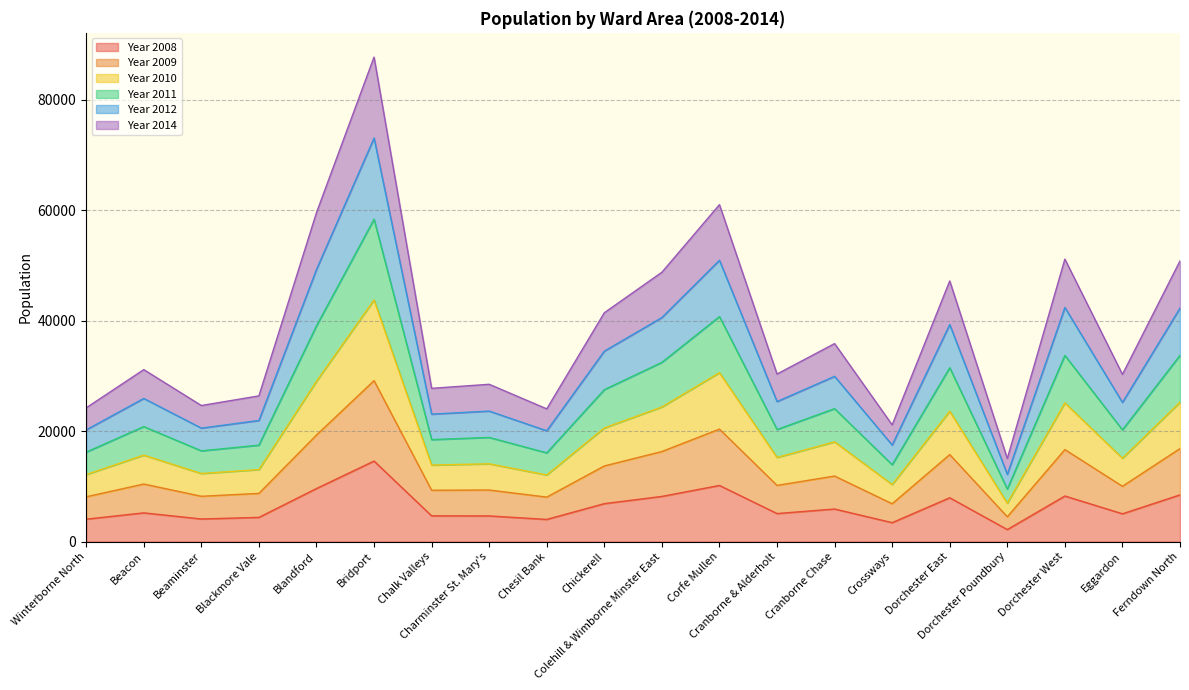

Which series has the largest total across all categories?

Year 2011